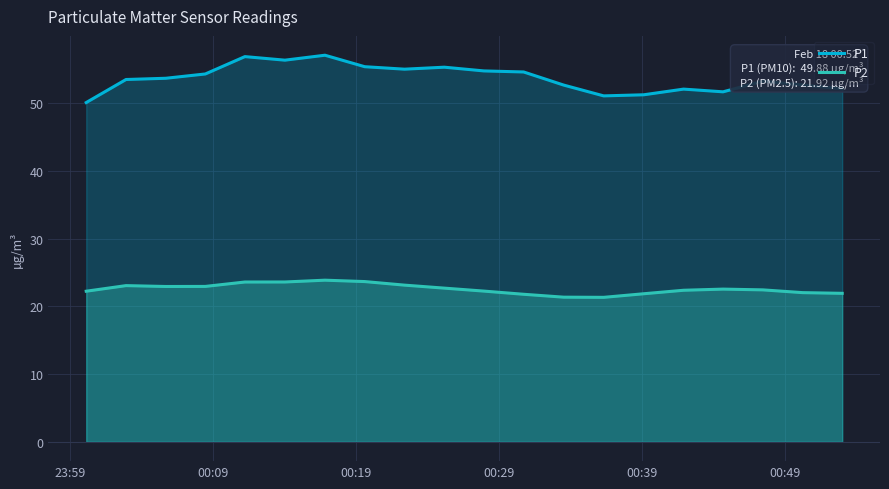

What is the greatest value displayed?

57.1